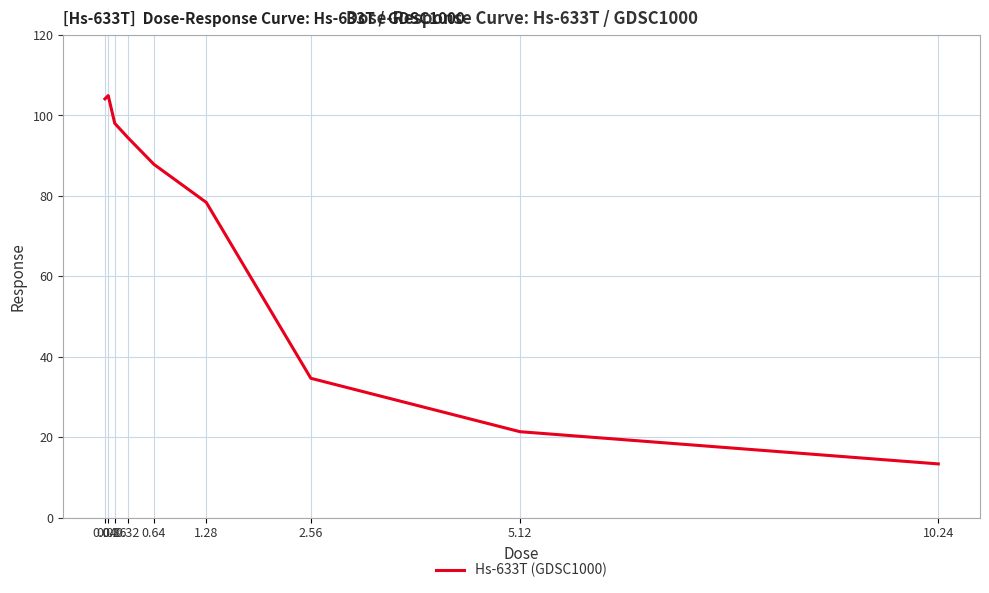

What is the difference between the maximum and minimum values?

91.6